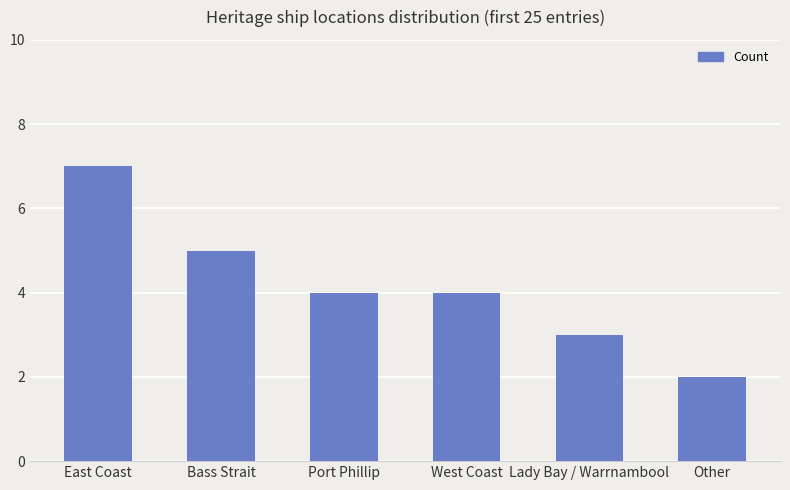

What position from the left is Port Phillip?

3